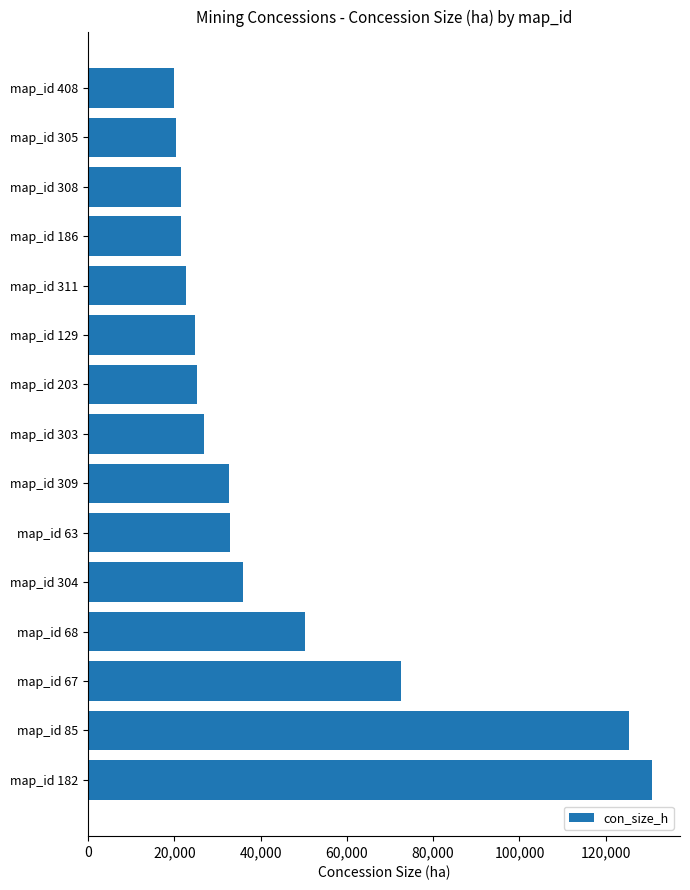

What is the smallest value displayed?

20000